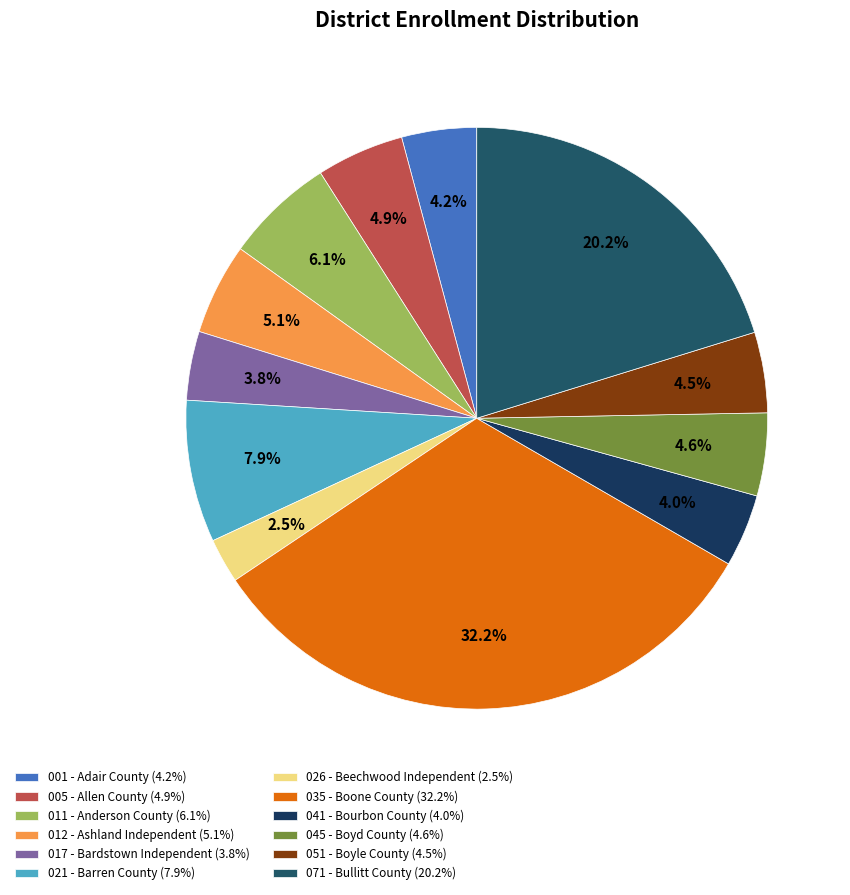

Approximately how many times larger is the value at 041 - Bourbon County compared to 026 - Beechwood Independent?

1.6